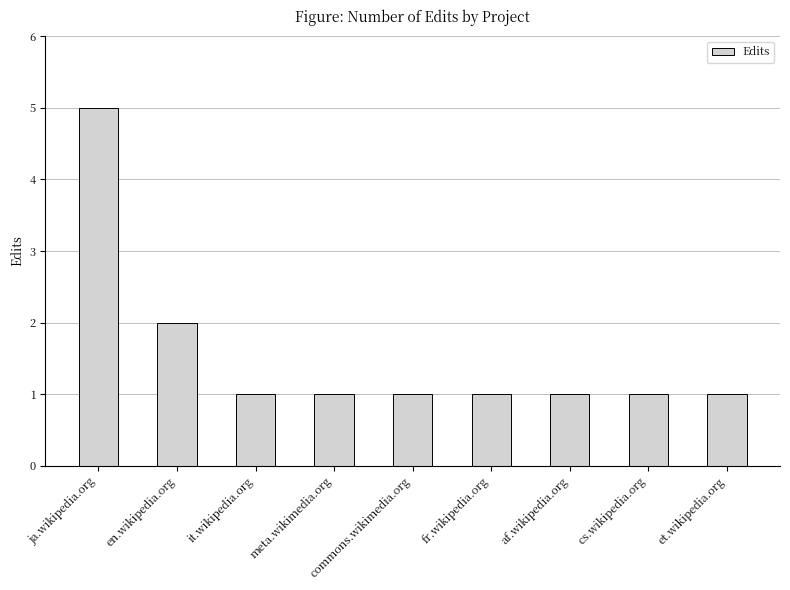

Are the bars grouped side by side (vs. stacked)?

No